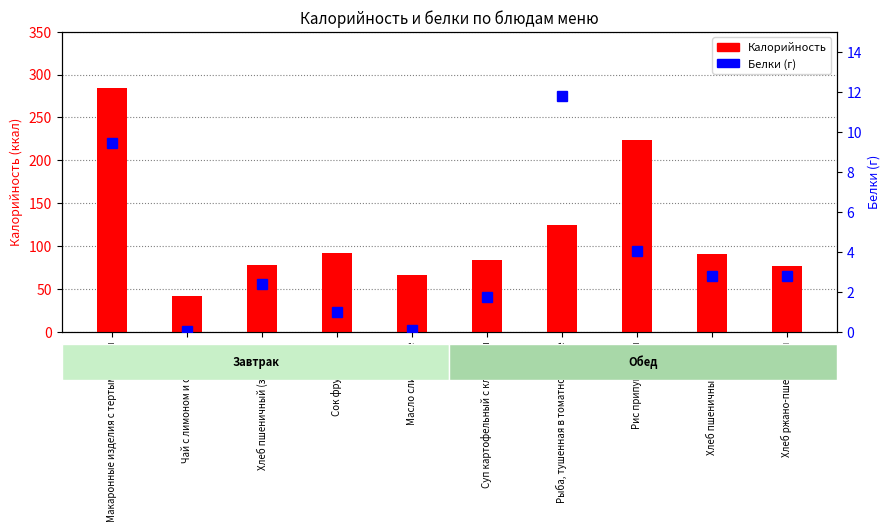

Which category has the highest value across all series?

Макаронные изделия с тертым сыром